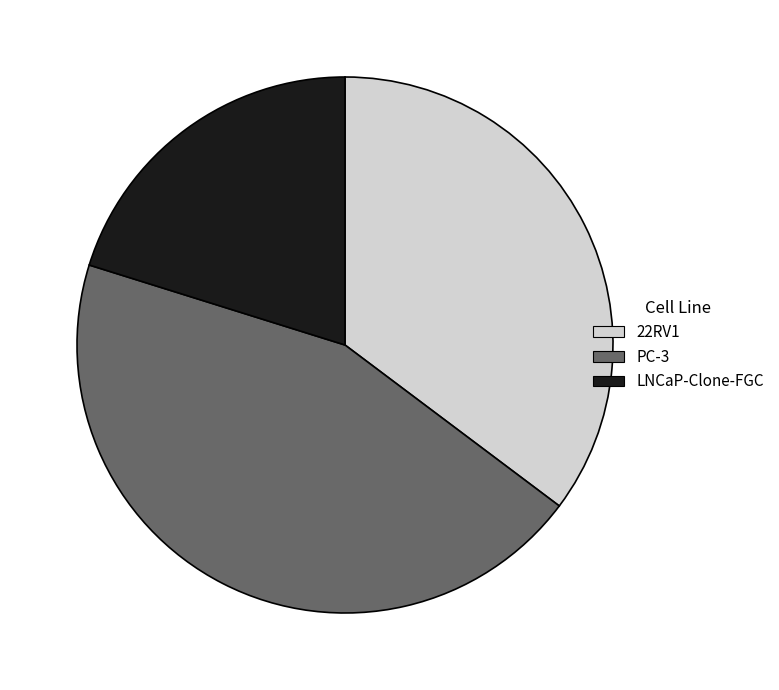

How many slices are in this pie chart?

3